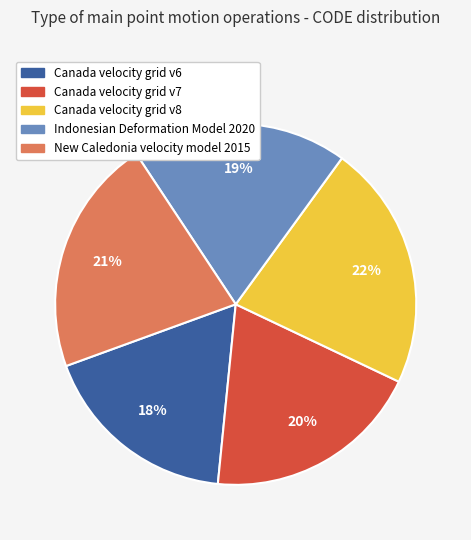

Is it true that New Caledonia velocity model 2015 is 21% of the pie?

True